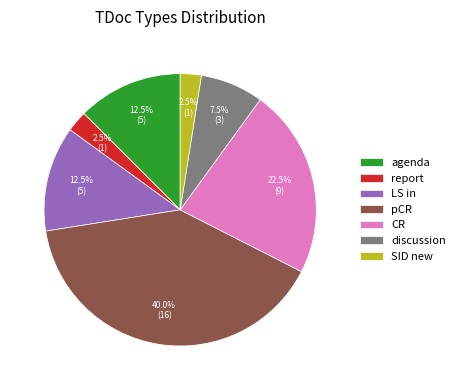

Is the sum of pCR and discussion greater than half?

No